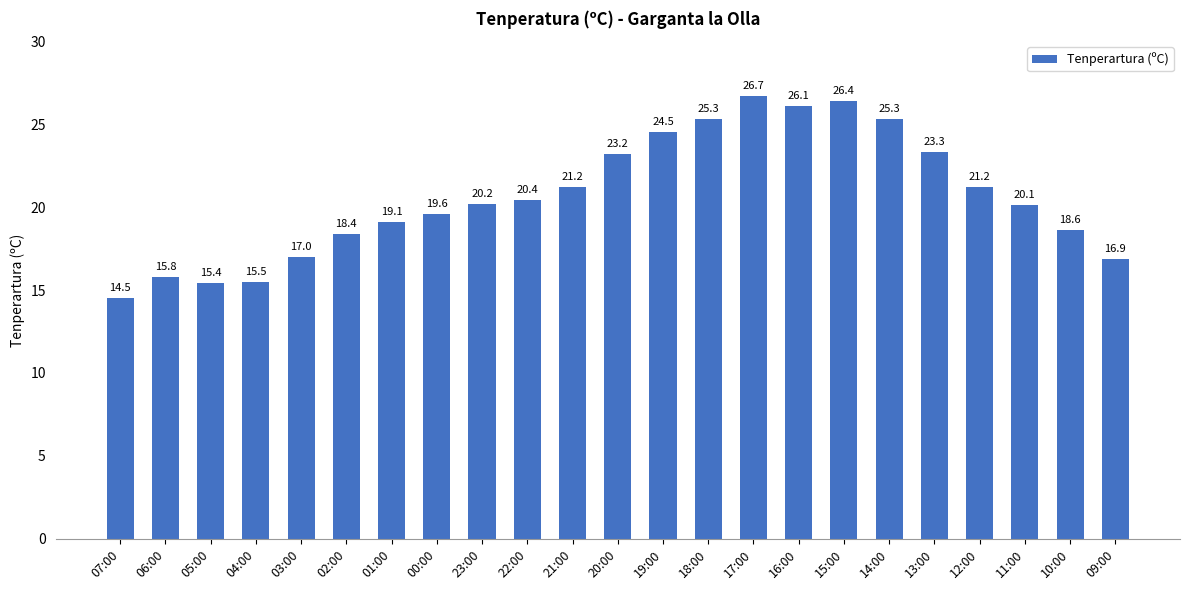

At which category does the chart reach its minimum across all series?

07:00